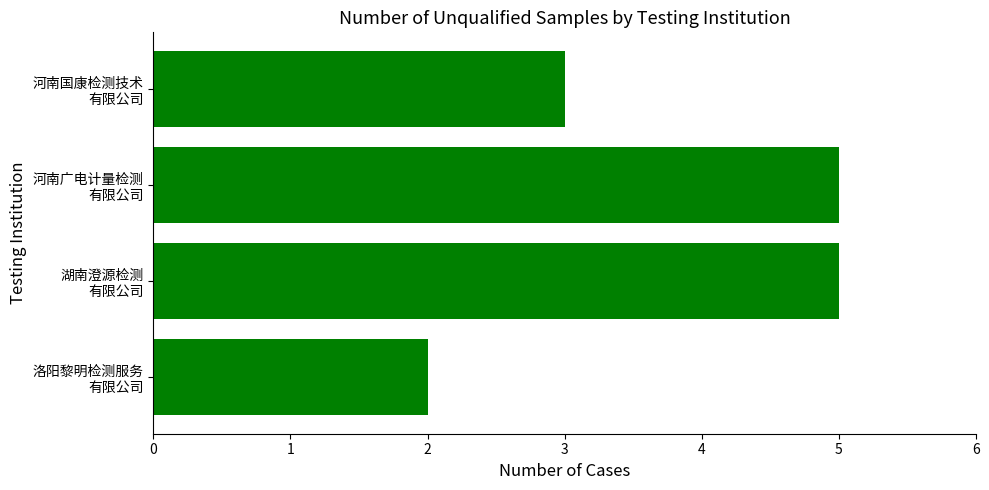

Reading bottom to top, what are all the values shown in this chart?

2	5	5	3